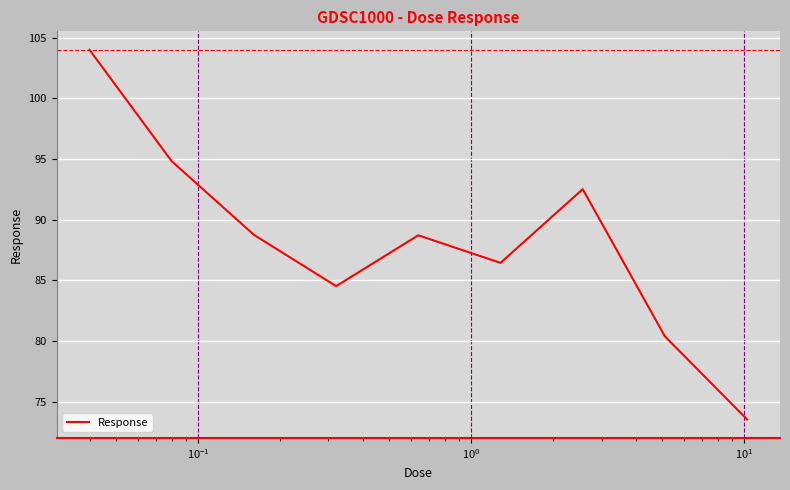

What is the maximum value shown in the chart?

104.0